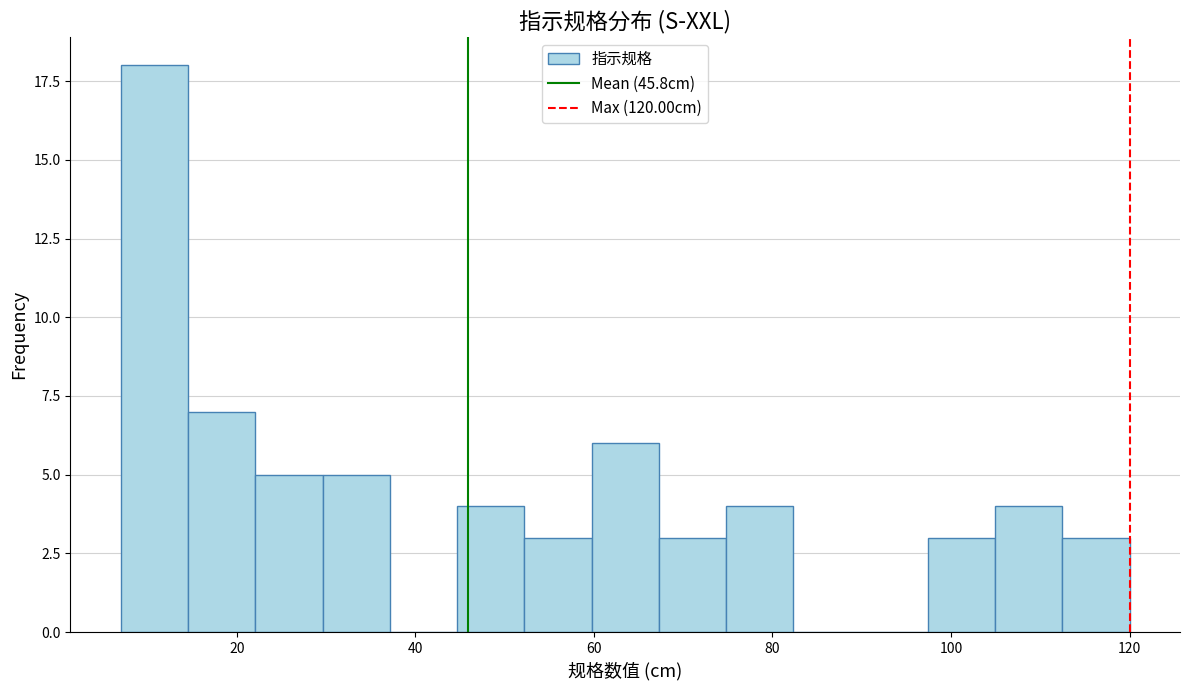

Around what value on the x-axis is the tallest bar? Give the approximate position of its centre, as read against the axis.

10